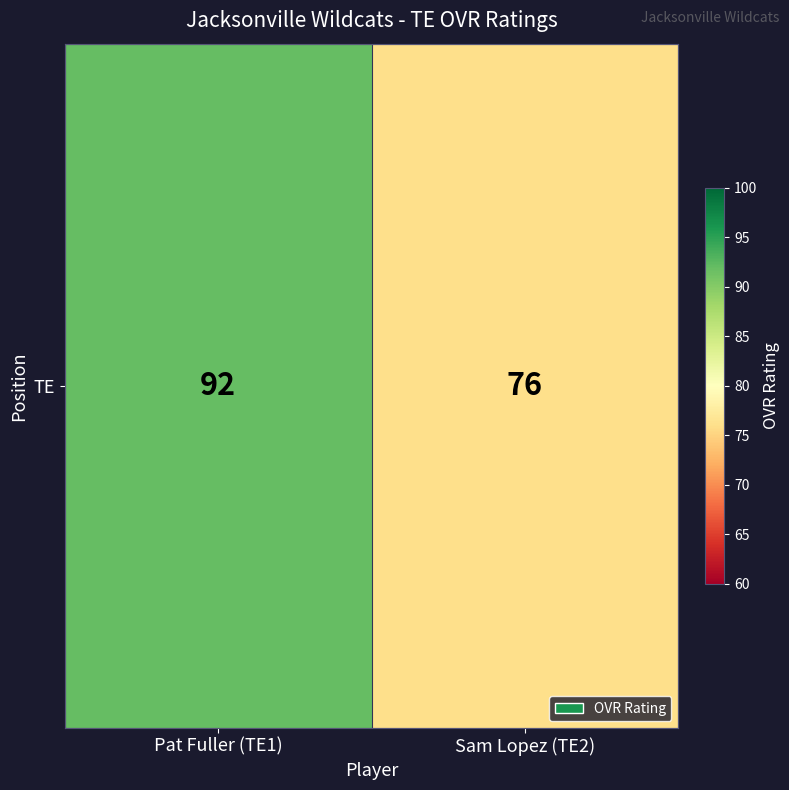

At which label is the value closest to 84?

Pat Fuller (TE1)